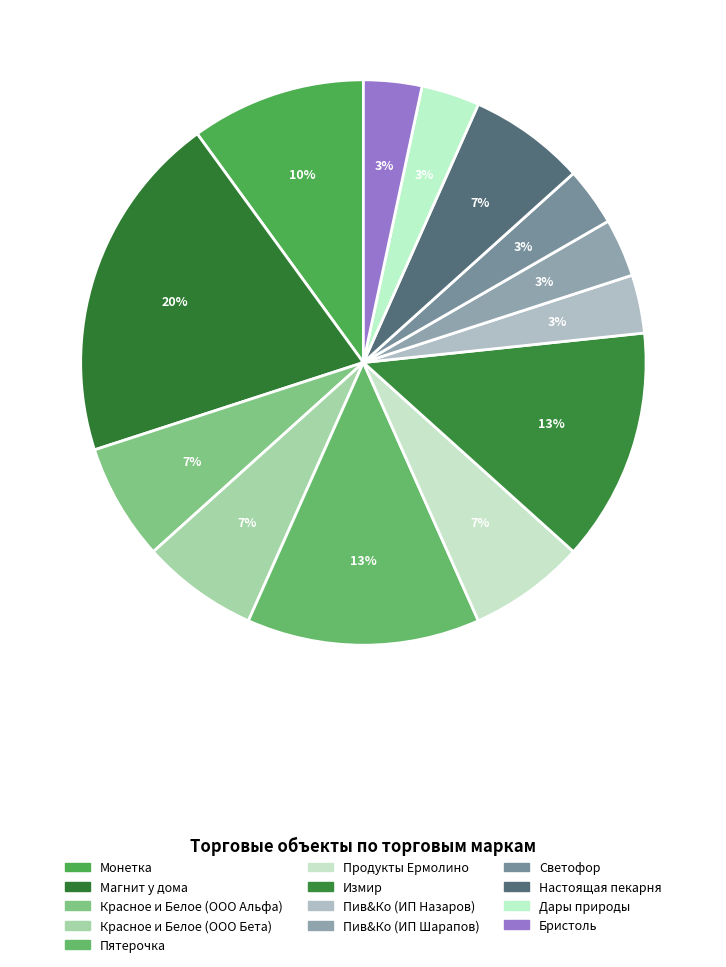

What is the smallest slice in the pie chart?

Пив&Ко (ИП Назаров)